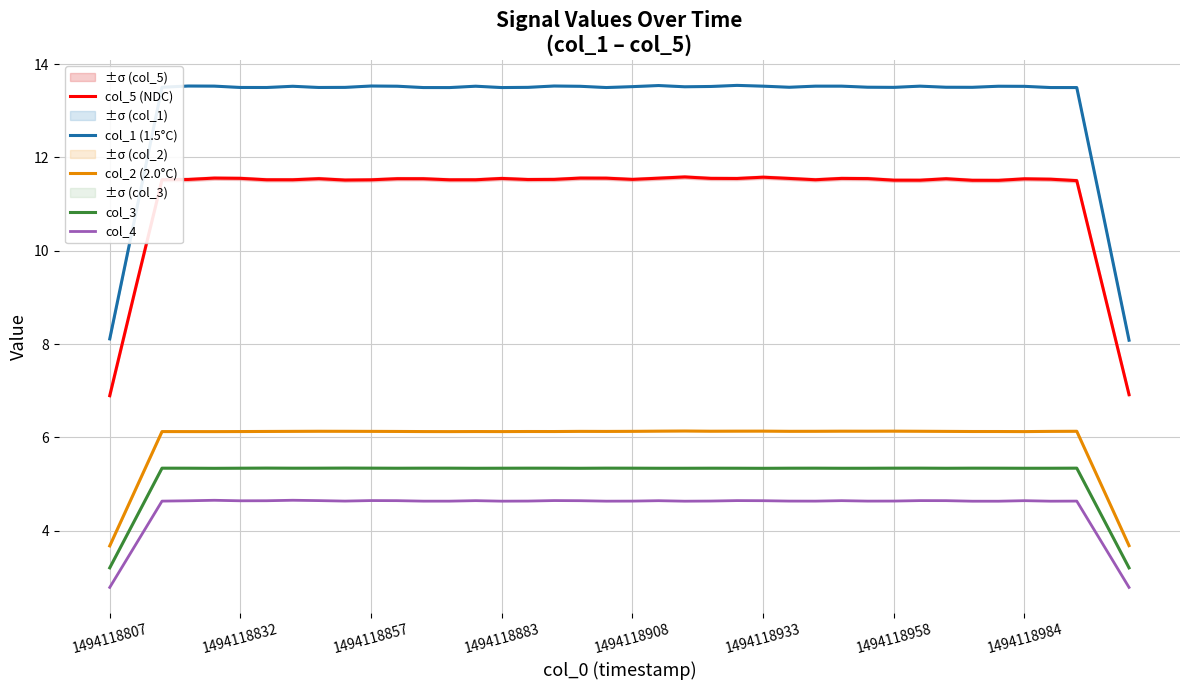

What is the value of the col_2 (2.0°C) point at the 17th from the left?

6.1